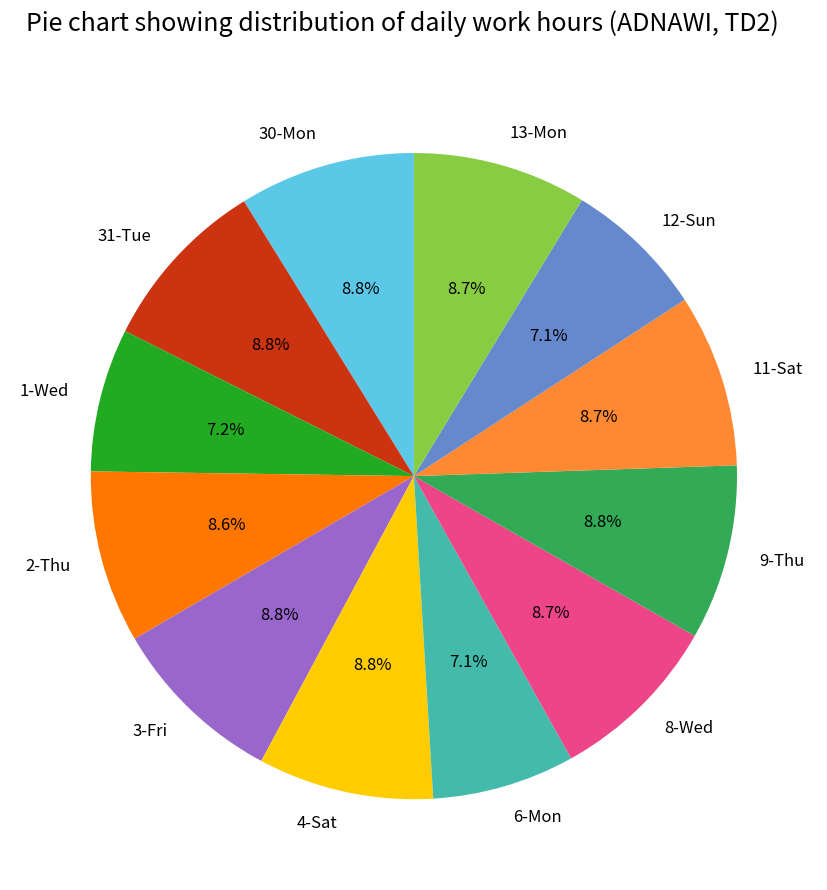

Approximately how many times larger is the value at 1-Wed compared to 3-Fri?

0.8